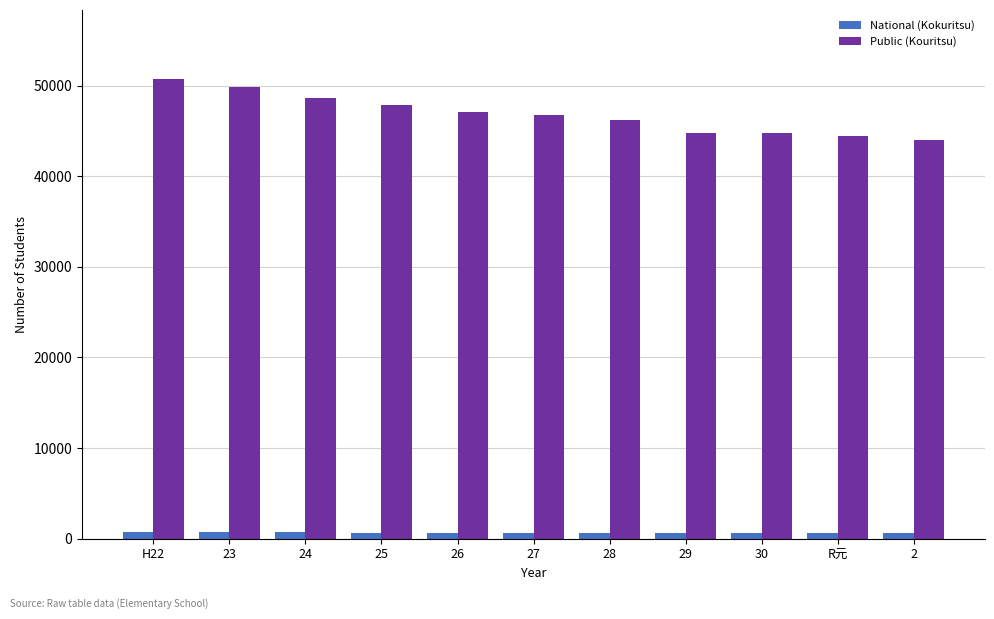

Which series has the largest total across all categories?

Public (Kouritsu)